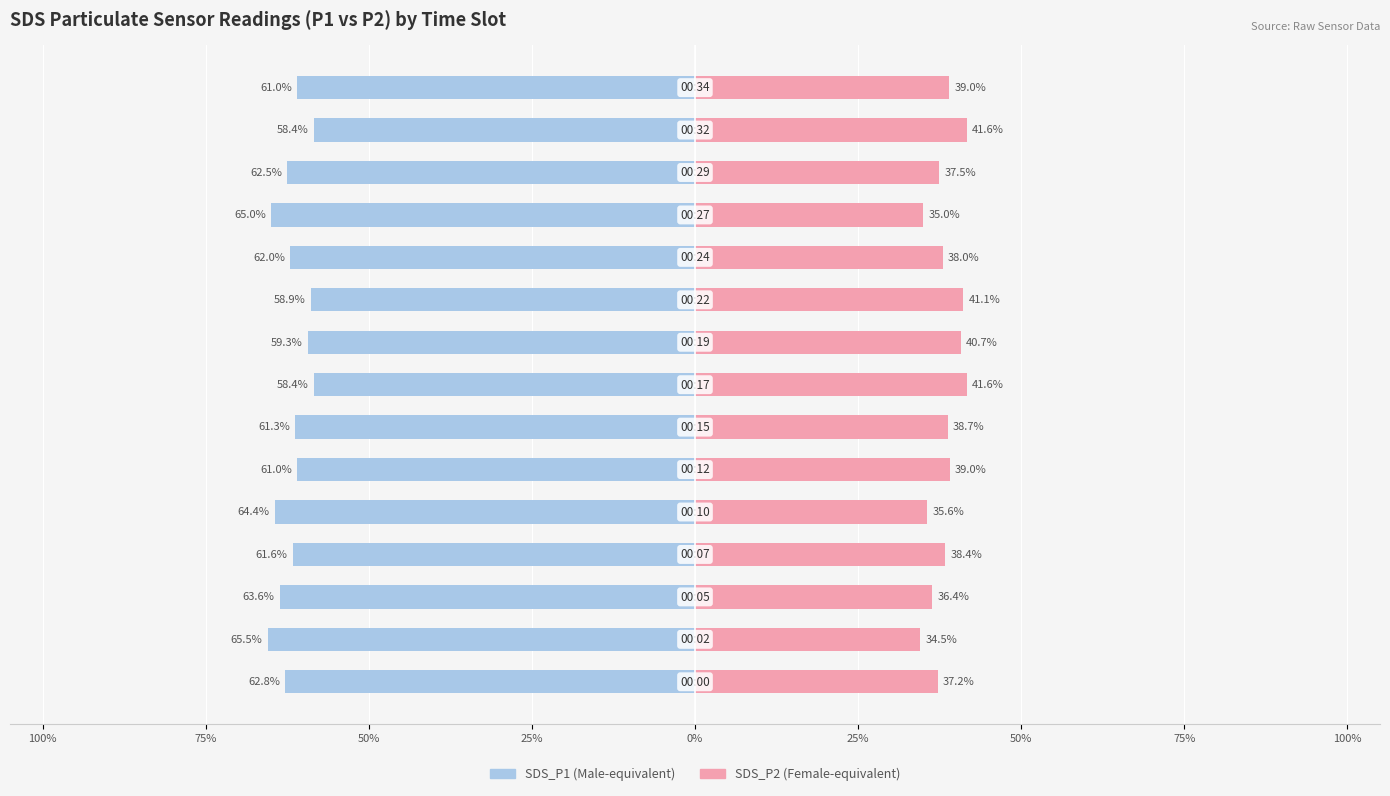

Is it true that SDS_P1 equals -33.7 at 12?

False